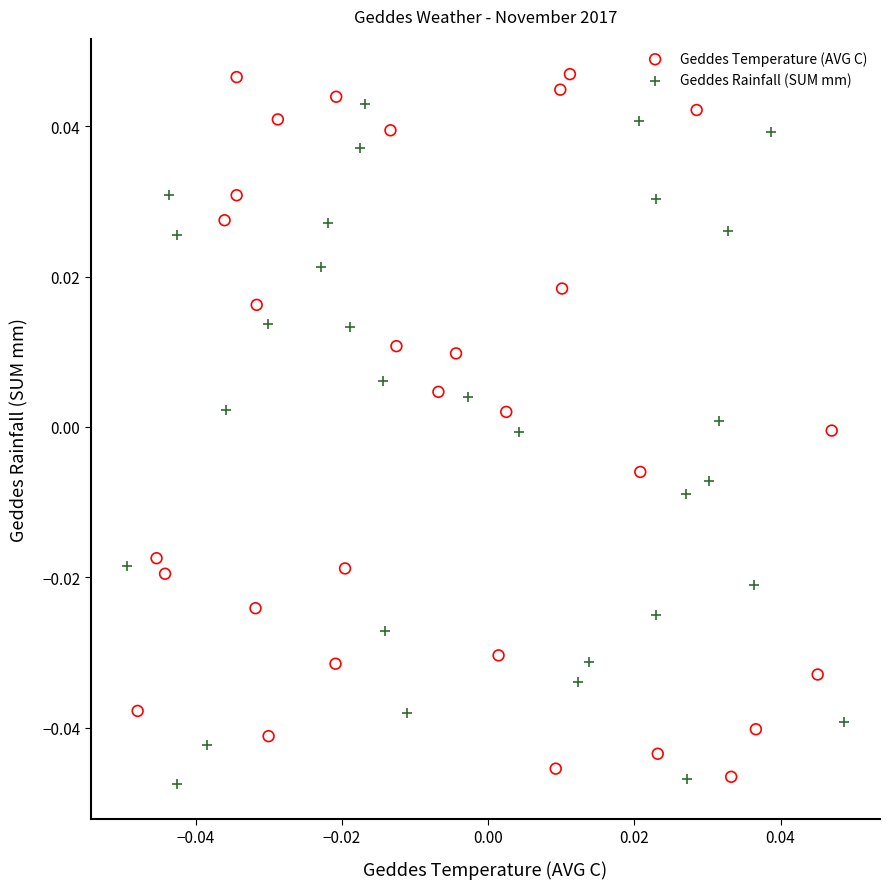

What are all the series names shown in the legend?

Geddes Temperature (AVG C), Geddes Rainfall (SUM mm)